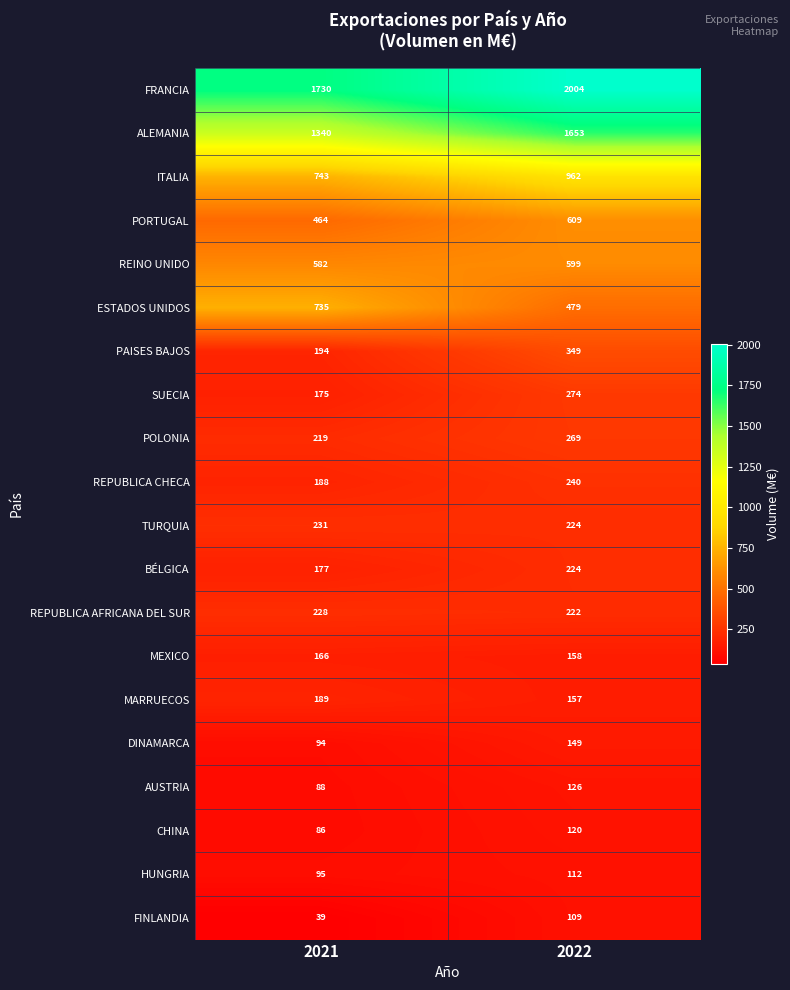

Where is REINO UNIDO nearest to the value 590?

2021